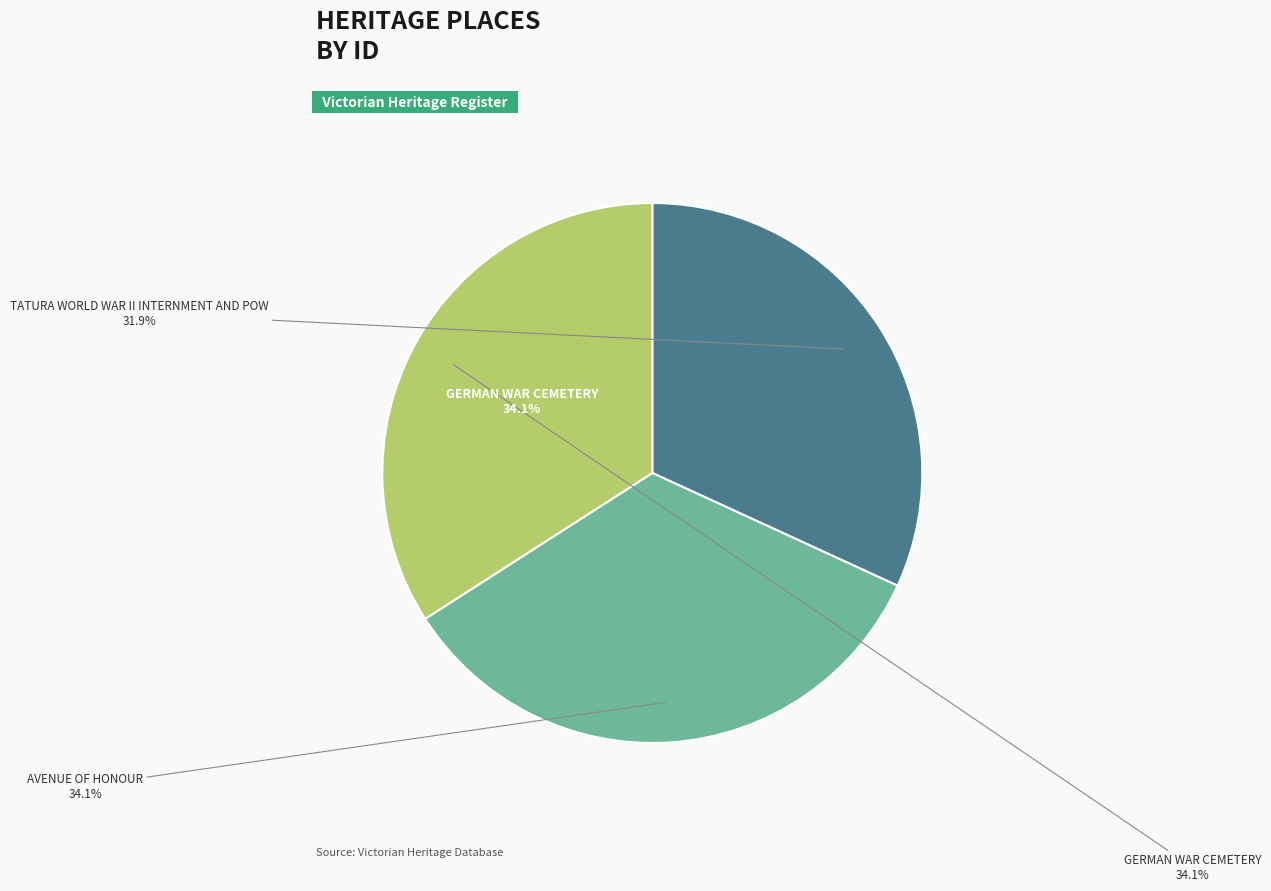

Does TATURA WORLD WAR II INTERNMENT AND POW represent more than half of the total?

No